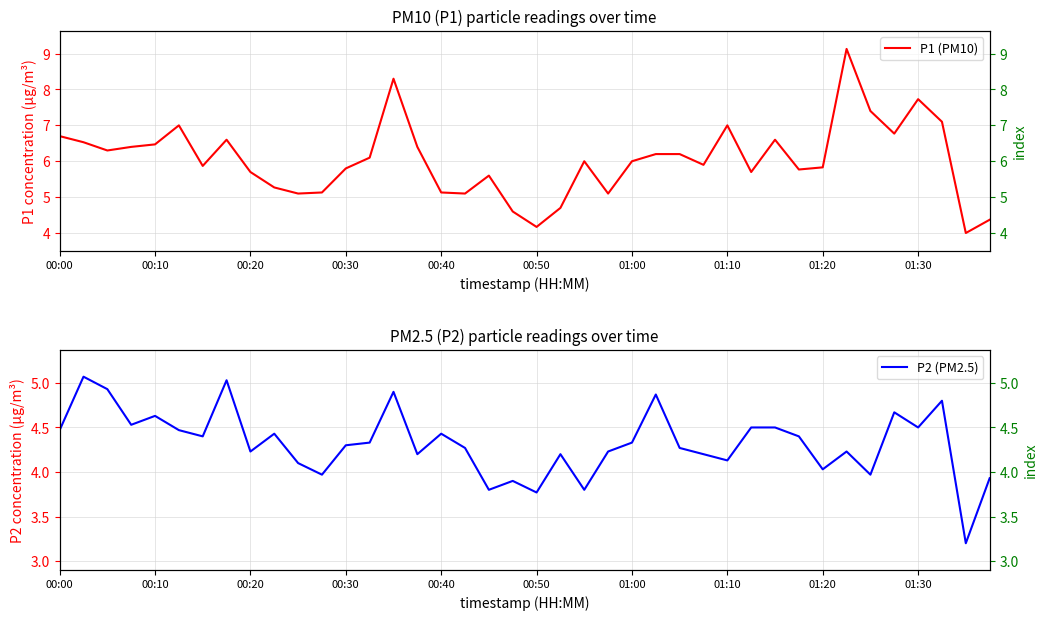

Is it true that P1 (PM10) equals 6.5 at 00:10?

True